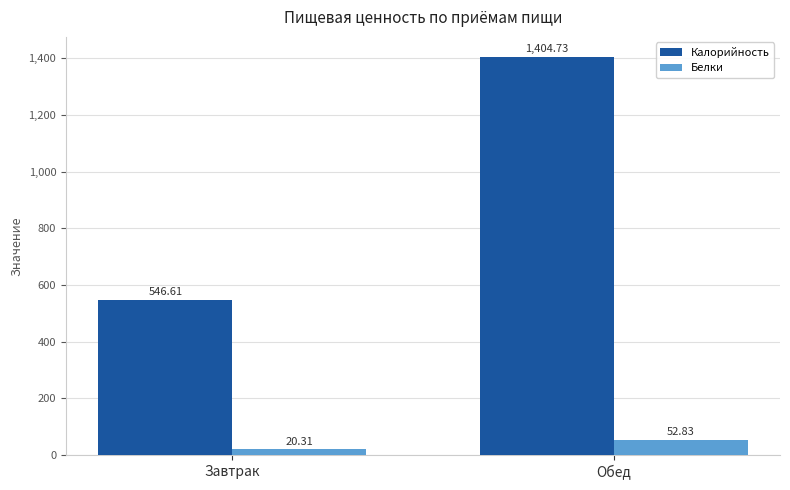

What is the label of the 1st bar from the right?

Обед